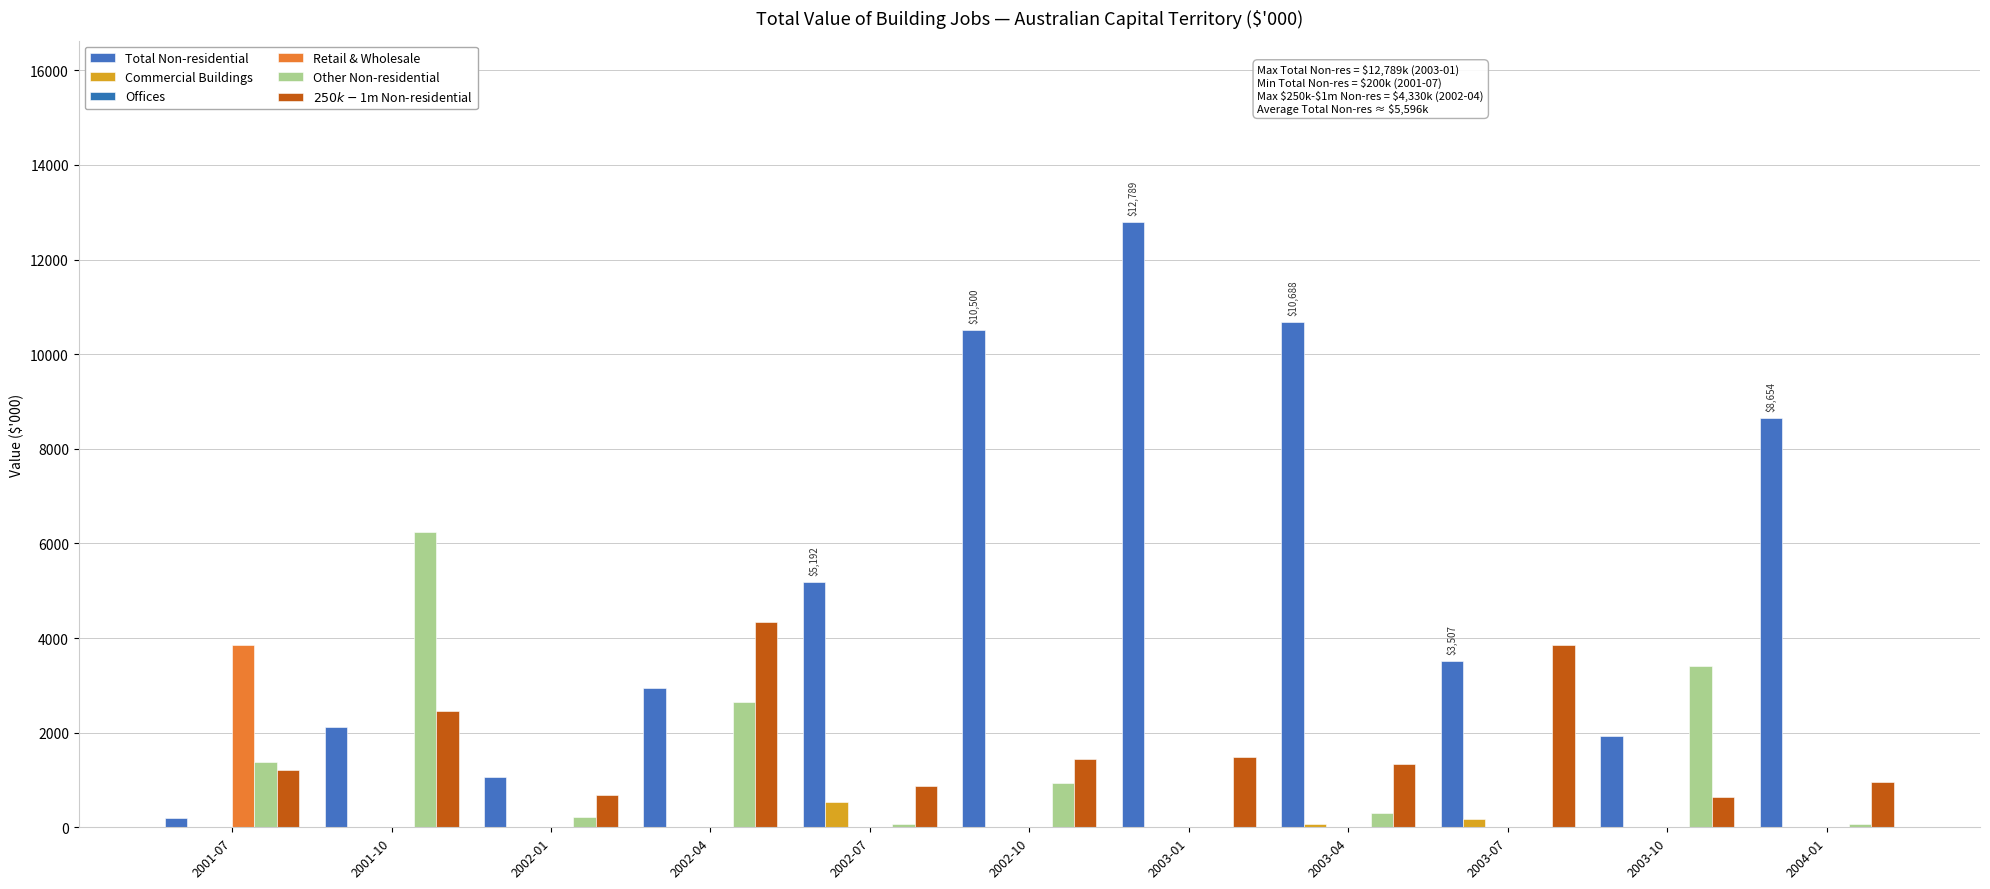

The Other Non-residential series shows 3503 at 2002-04. True or false?

False